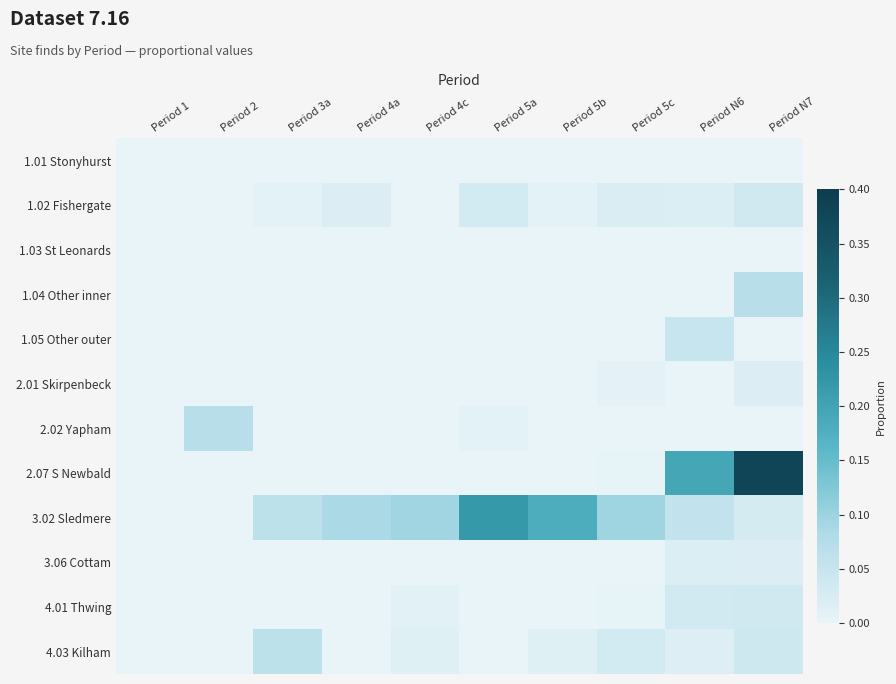

At how many categories does at least one series exceed 0?

9